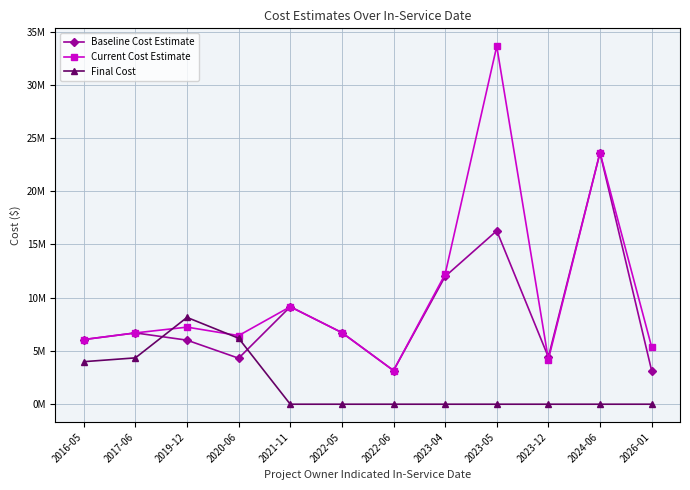

Is this an area chart (filled region under the line)?

No